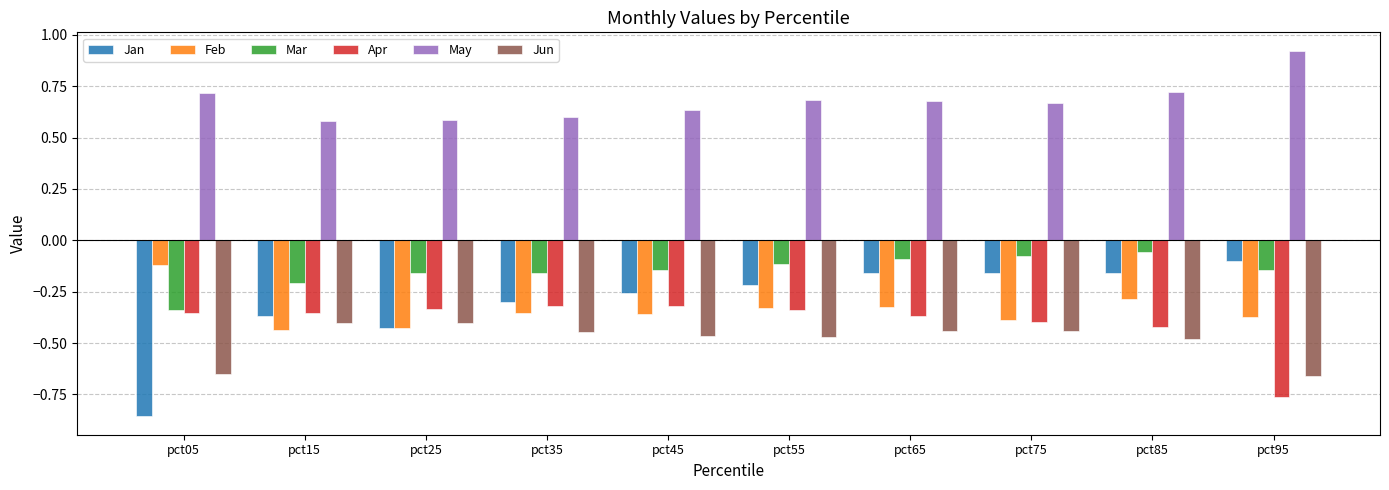

True or false: Jun has a value of -0.7 at pct15.

False